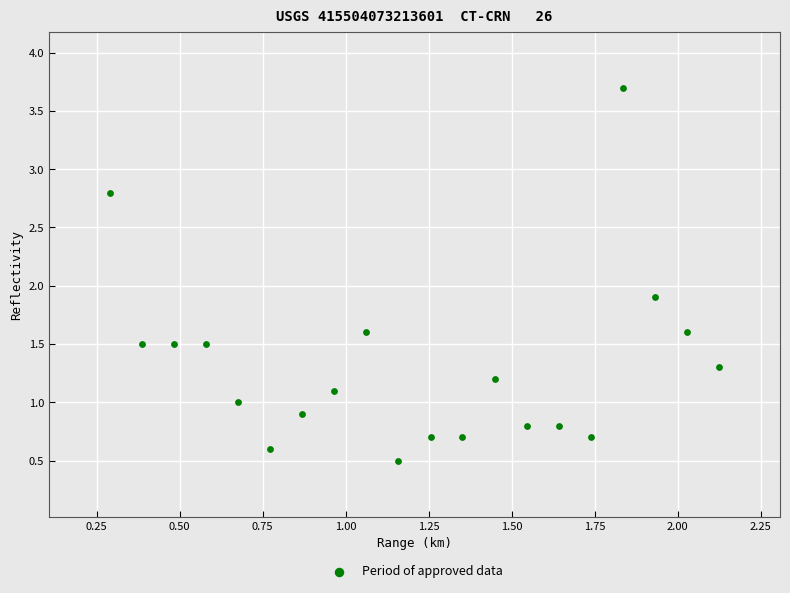

What Y value in the scatter plot is closest to 2?

1.9